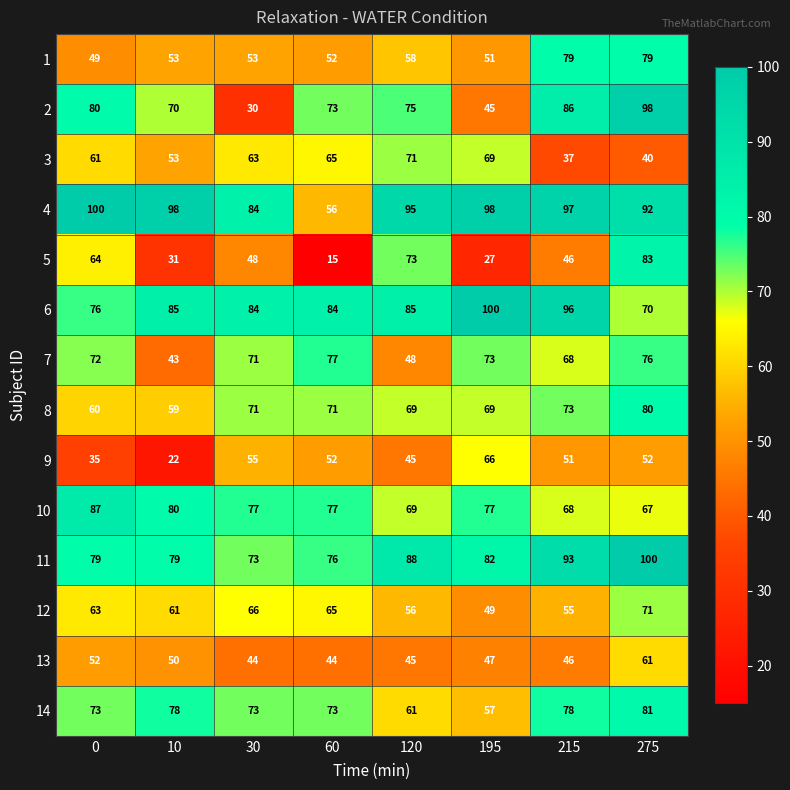

How many 14 values are between 73 and 78?

5